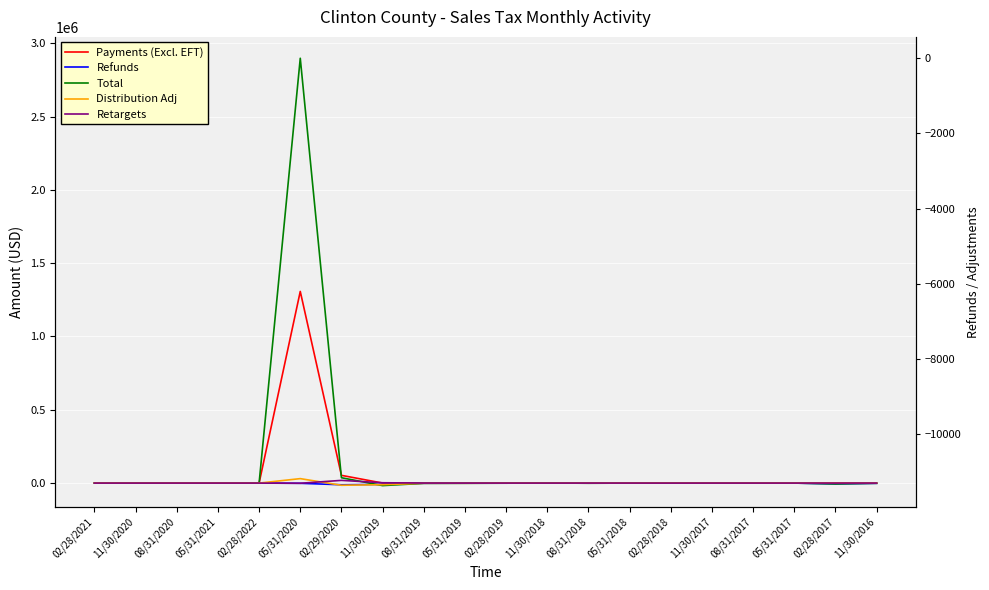

The Retargets series shows 10193.7 at 02/29/2020. True or false?

False